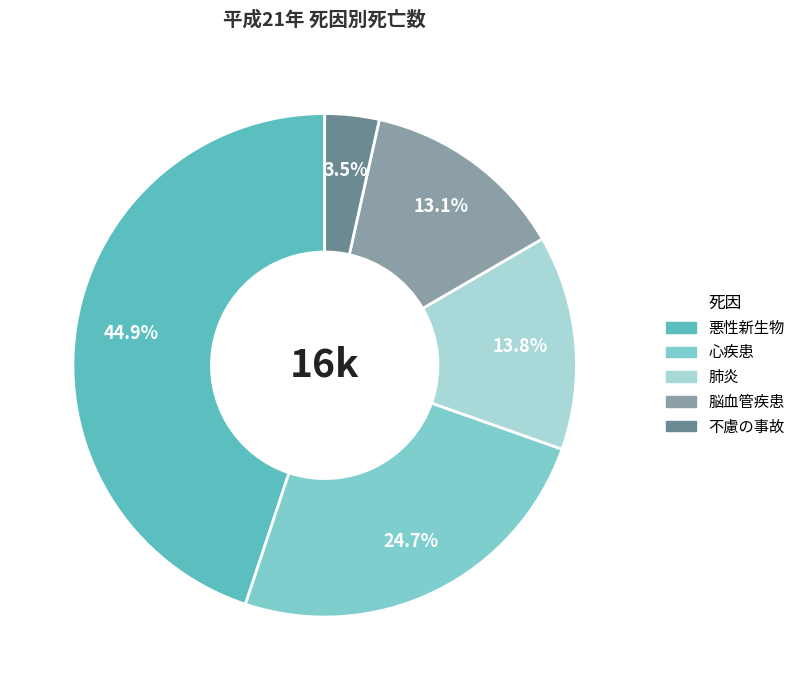

What percentage do 心疾患 and 脳血管疾患 together represent?

37.8%